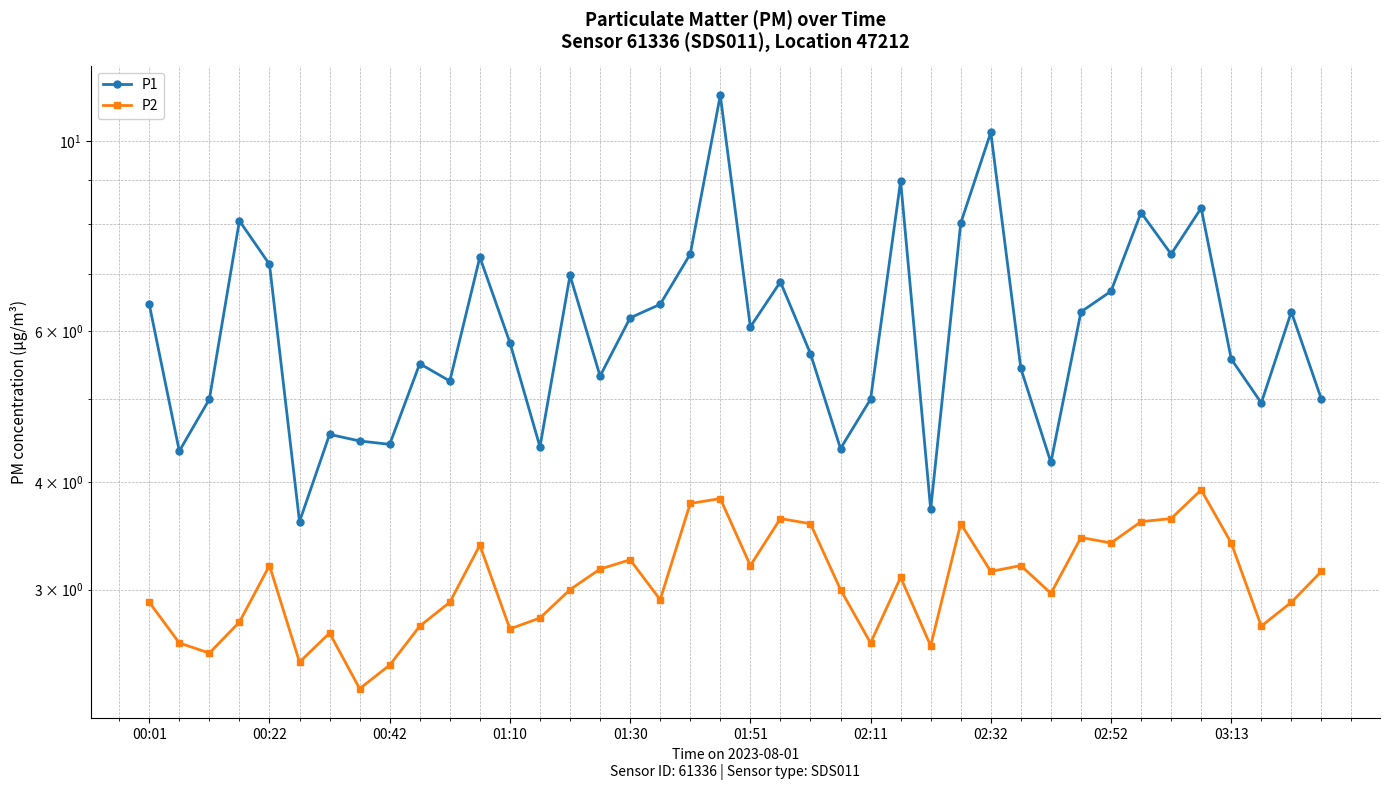

How many interior local peaks does the P2 series have?

11